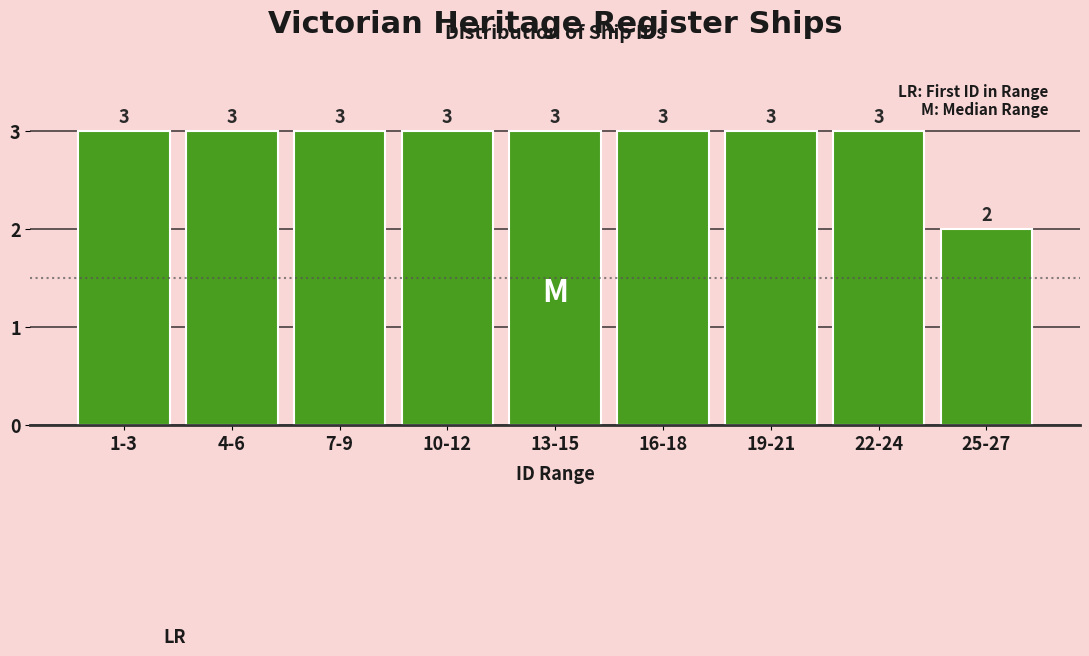

Reading left to right, extract all data points from this chart.

3	3	3	3	3	3	3	3	2